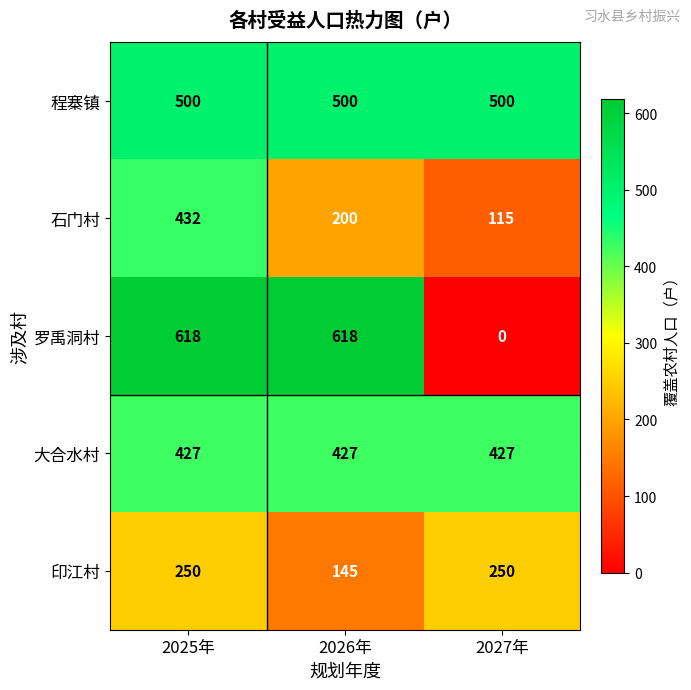

Which series changed the most between 2025年 and 2026年?

石门村